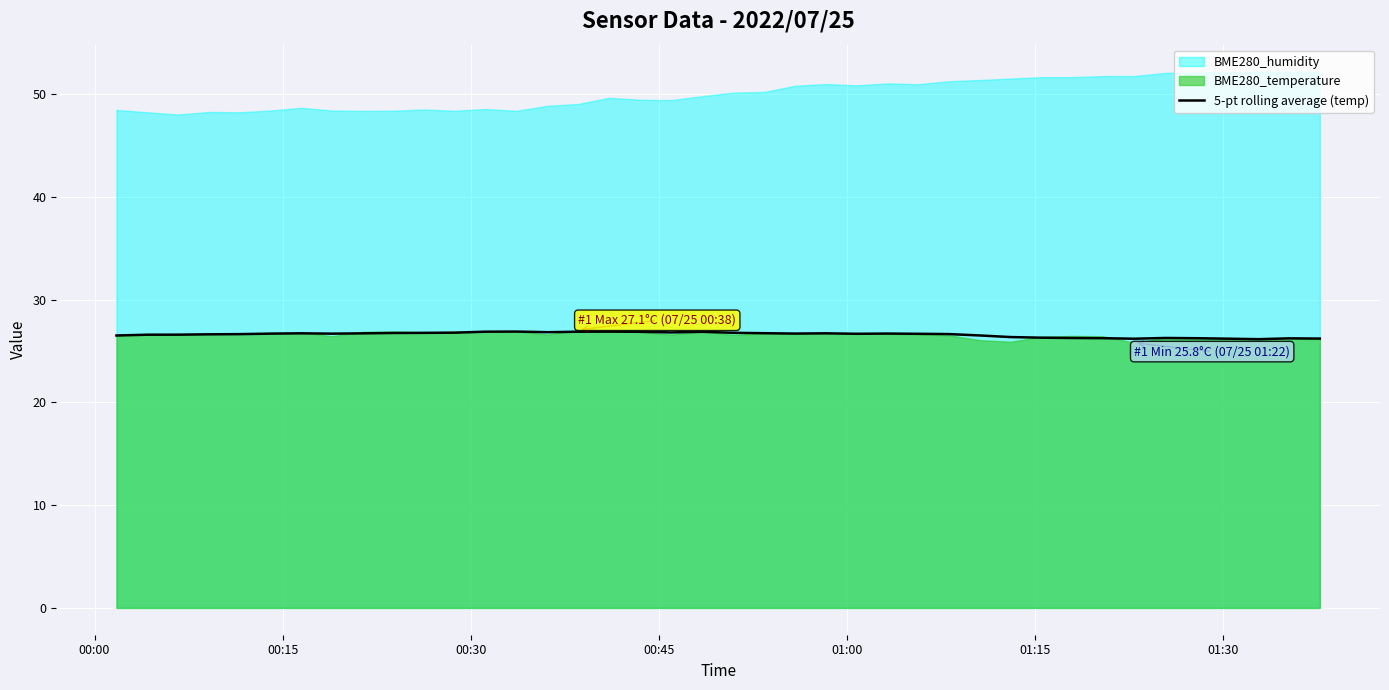

How many points are lower than both their immediate neighbors (excluding endpoints)?

7